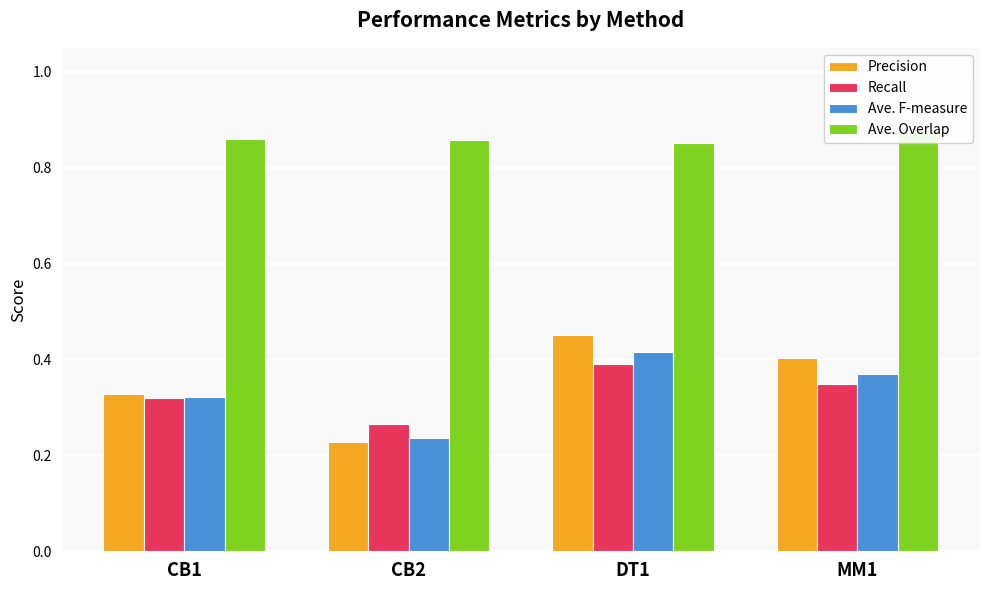

How many distinct data groups are displayed?

4